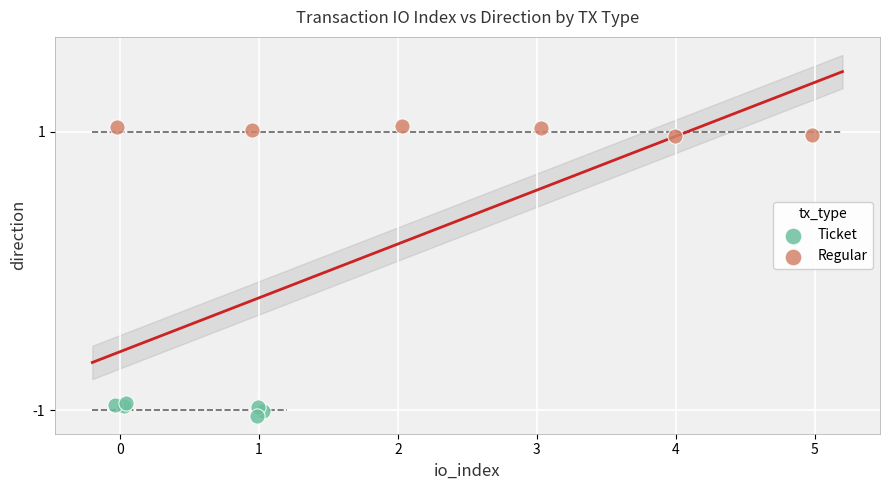

Which series reaches the maximum Y coordinate?

Regular